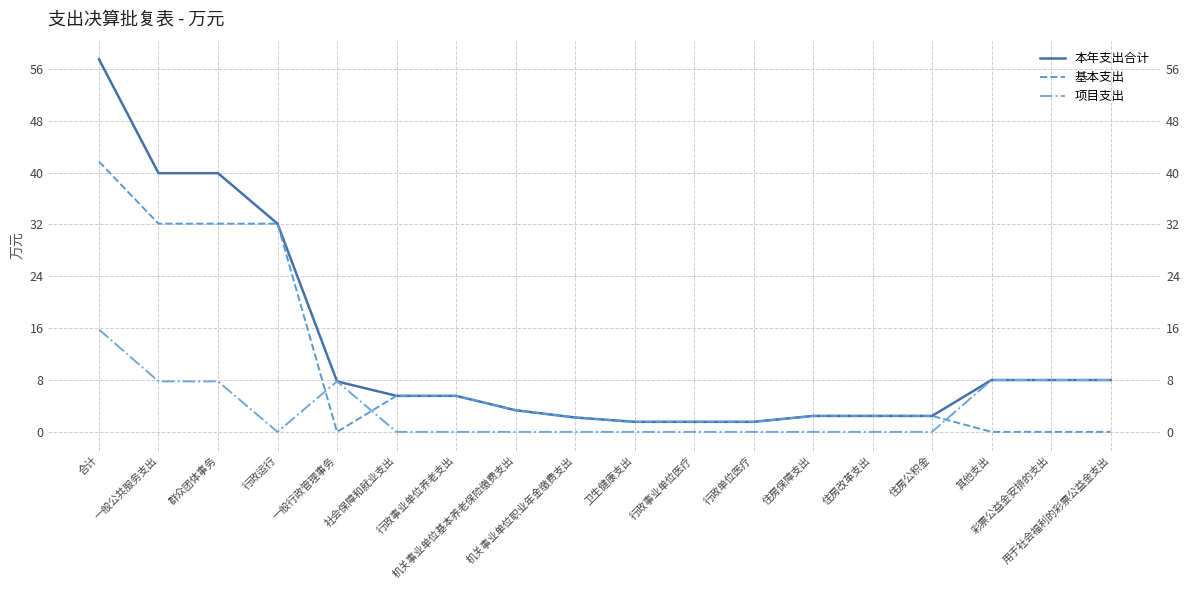

Between 行政事业单位养老支出 and 住房公积金, which is larger?

行政事业单位养老支出